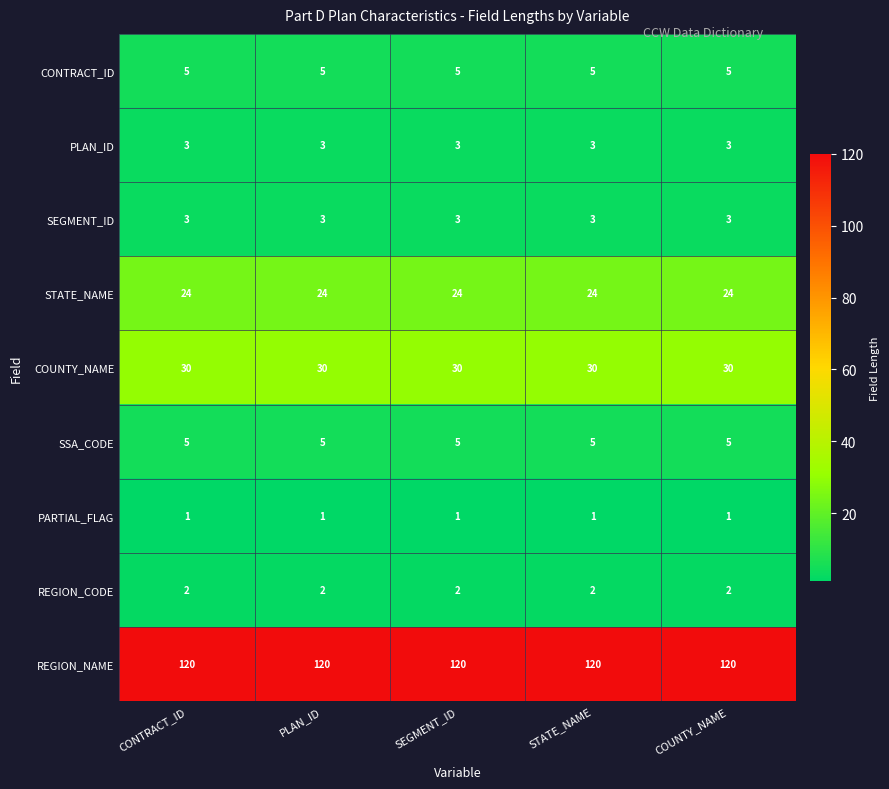

What is the greatest value displayed?

120